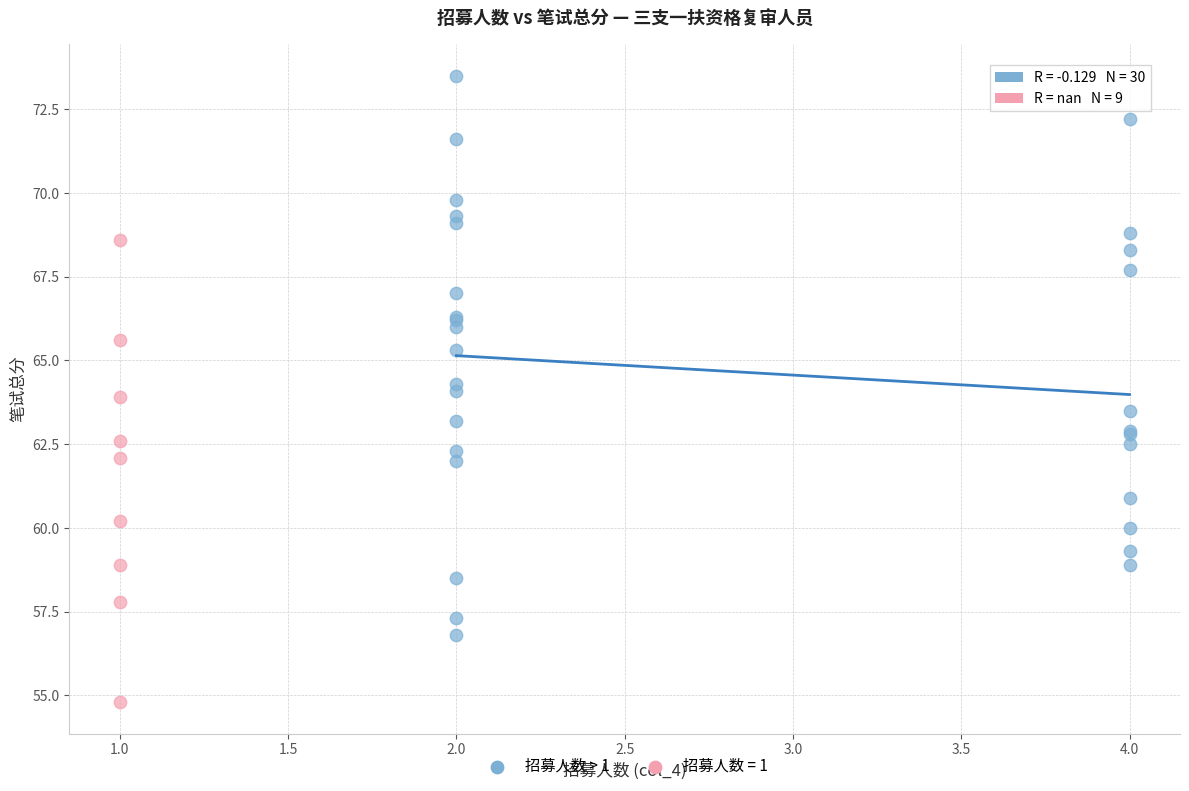

Which series has the largest Y range (max minus min)?

招募人数 > 1